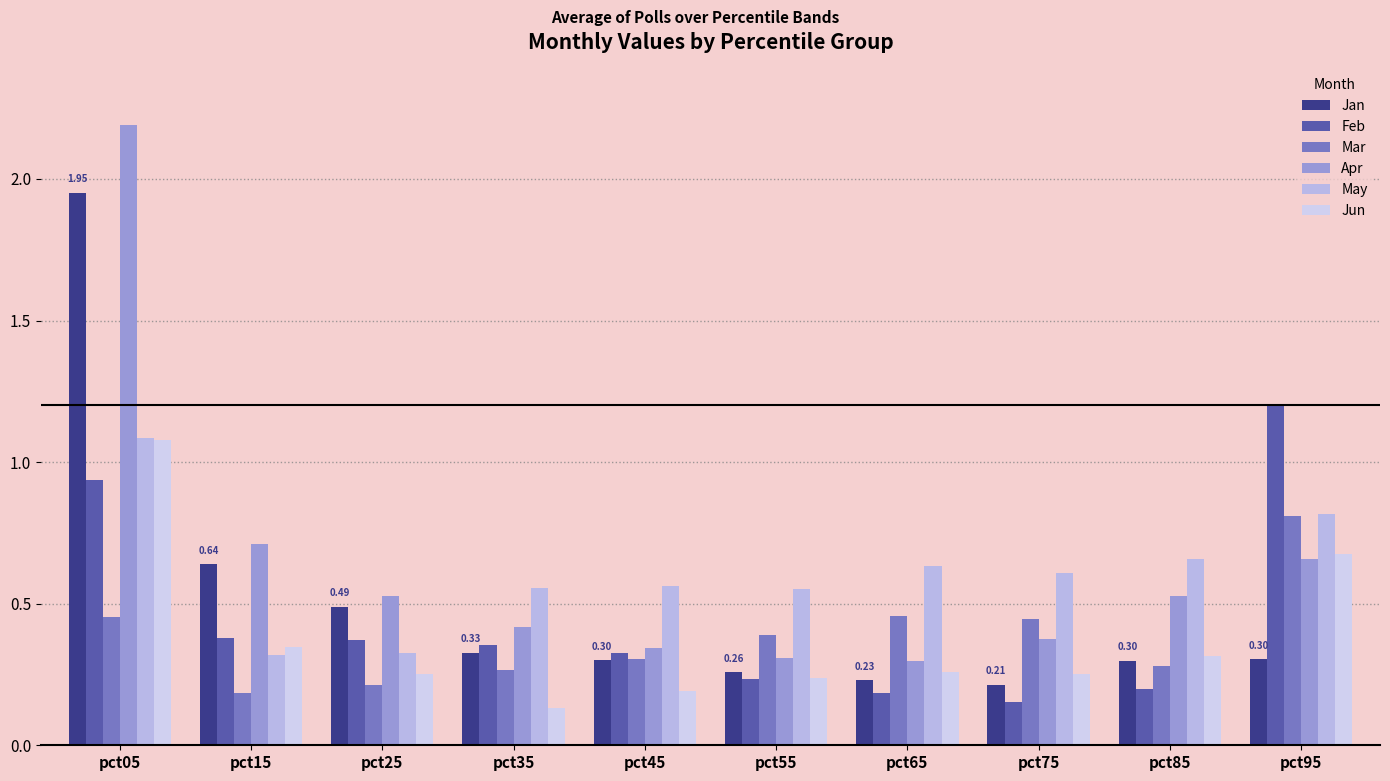

At which category is the sum across all series the highest?

pct05